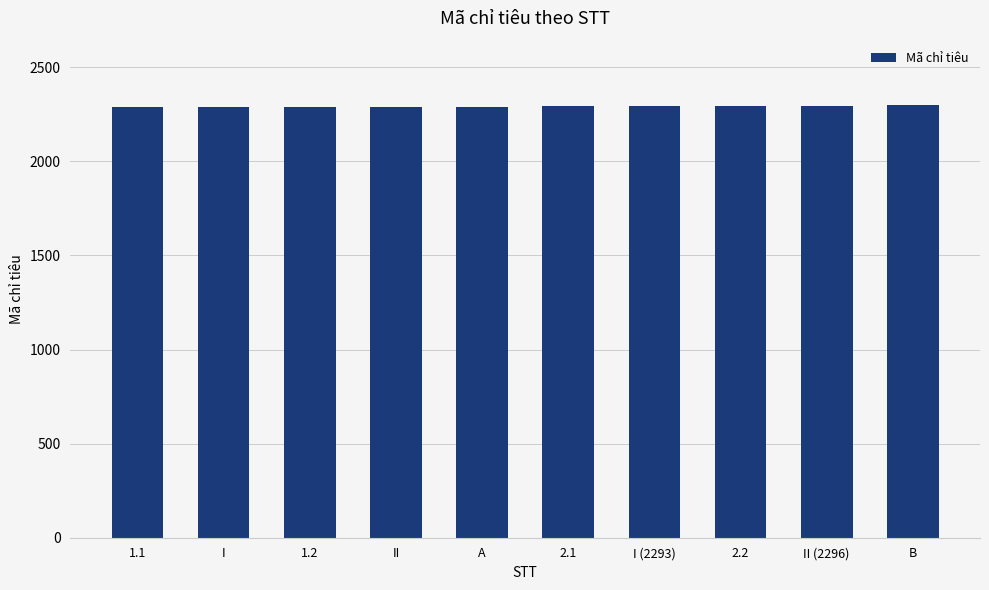

What is the value of the 9th bar from the left?

2296